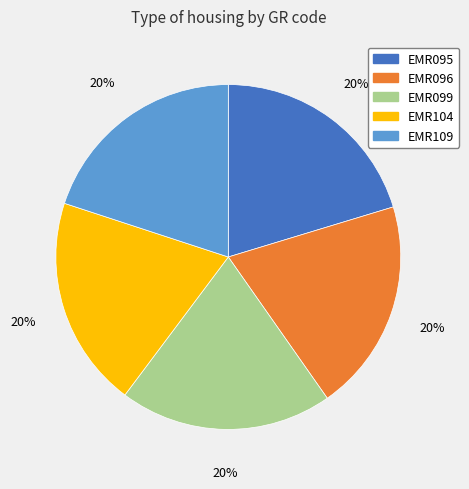

The EMR109 slice represents 20% of the pie. True or false?

True